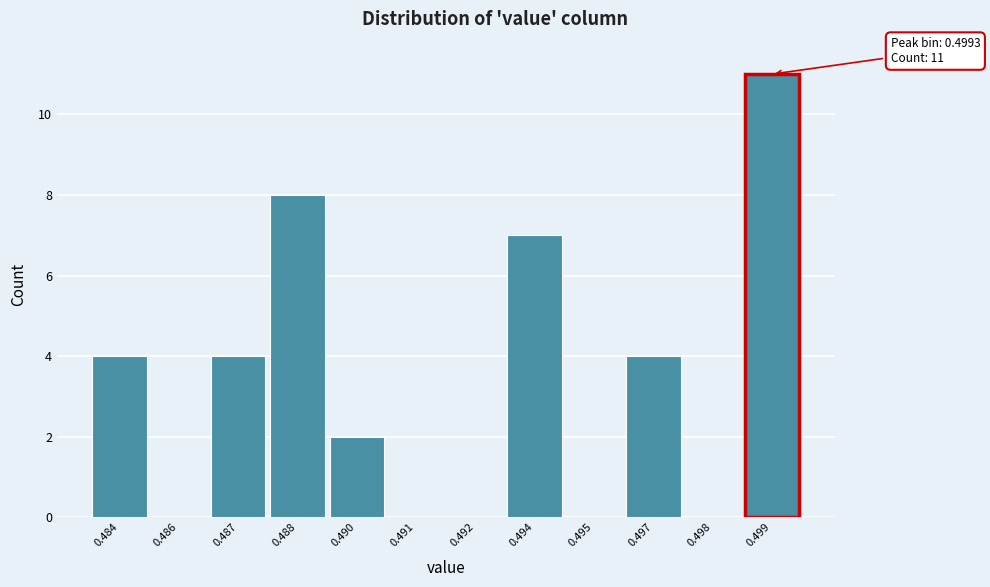

Reading right to left, transcribe all the data shown in this chart.

0.499=11	0.498=0	0.497=4	0.495=0	0.494=7	0.492=0	0.491=0	0.490=2	0.488=8	0.487=4	0.486=0	0.484=4